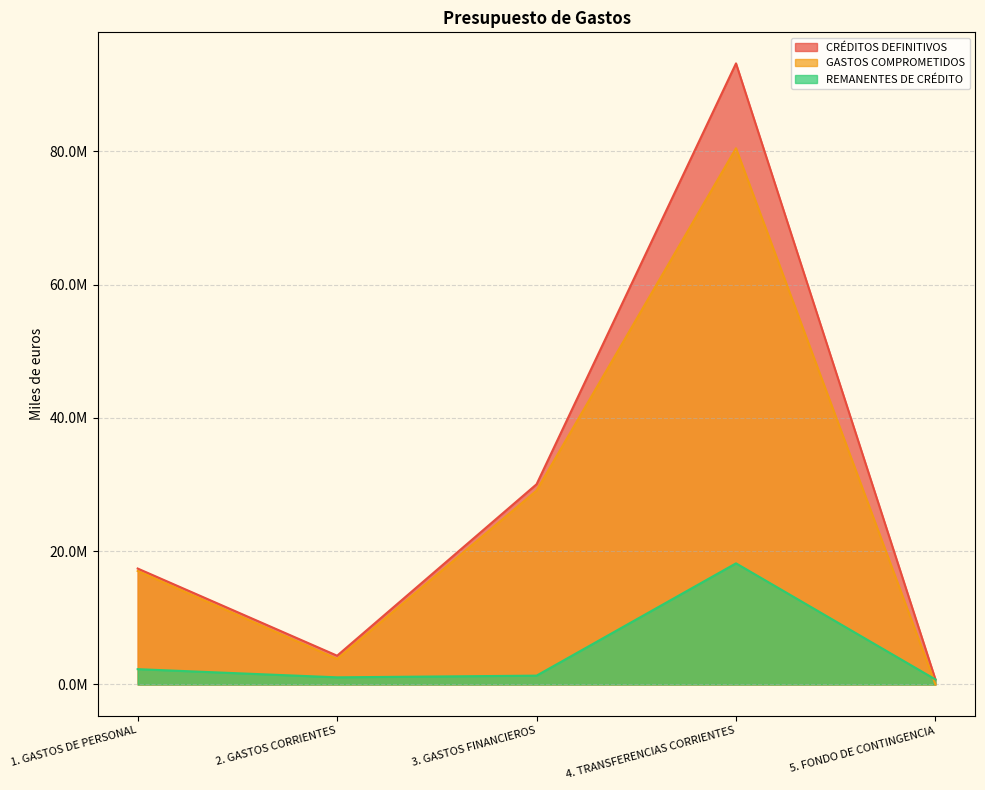

What is the label of the 3rd point from the left?

3. GASTOS FINANCIEROS